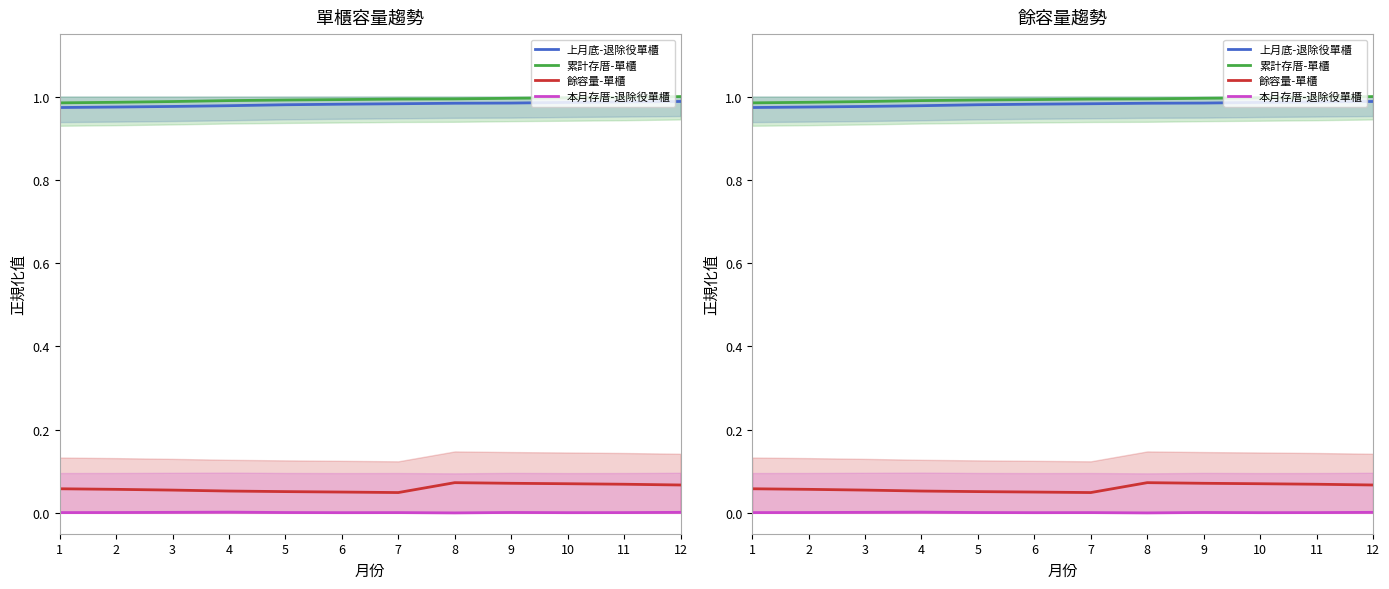

Which series has the widest spread of values?

餘容量-單櫃